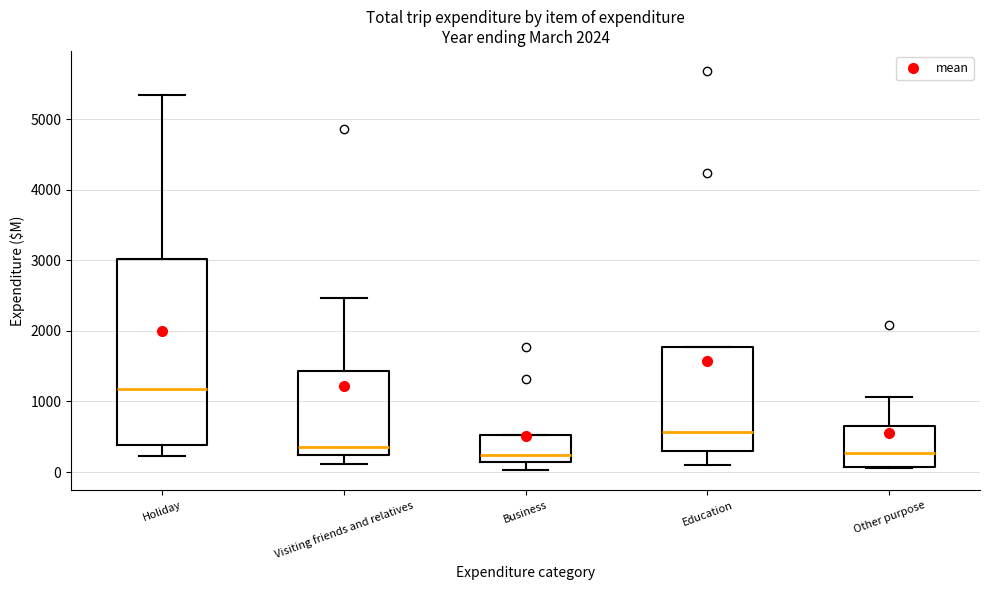

Which box's median line is the highest?

Holiday